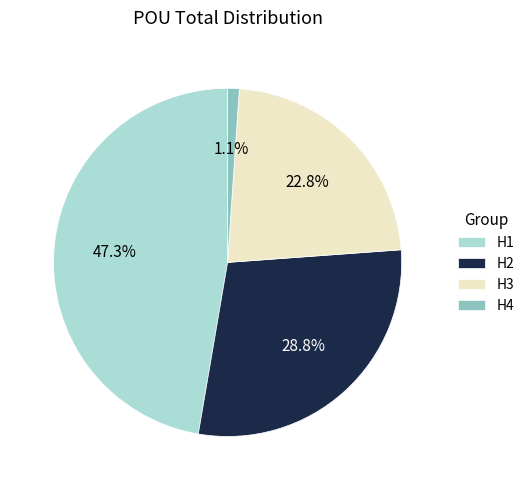

How many slices are in this pie chart?

4